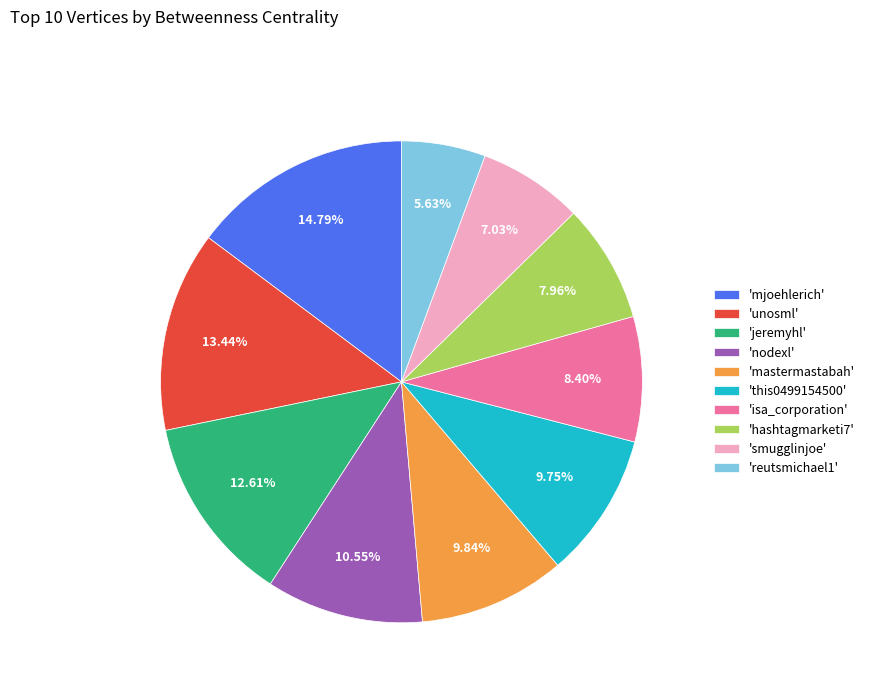

To the nearest percent, what is the average slice percentage?

10%